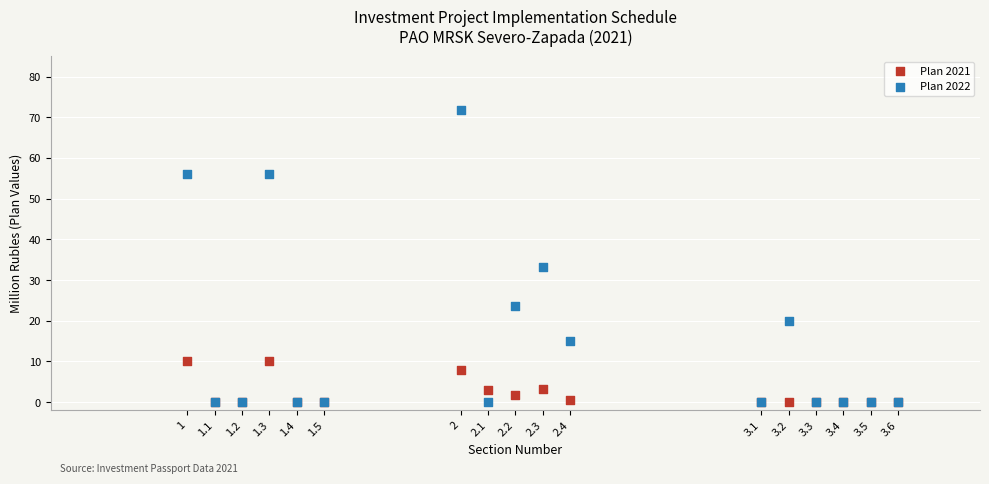

Across all series, what Y value is closest to 35?

33.1